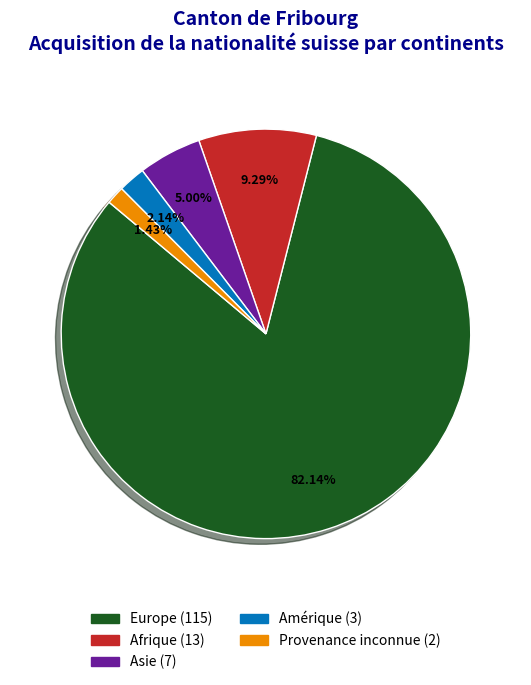

How many segments does this pie chart have?

5